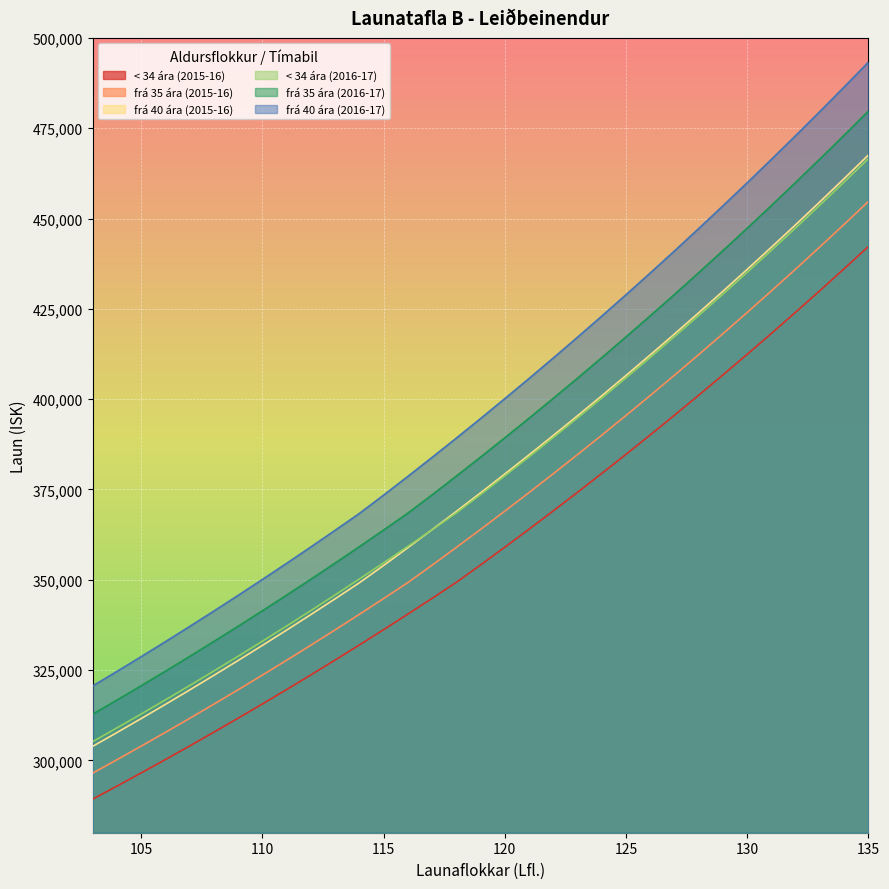

Reading left to right, what are all the values shown in this chart?

< 34 ára (2015-16): 103=289301	104=292898	105=296547	106=300254	107=304016	108=307834	109=311707	110=315638	111=319632	112=323682	113=327796	114=331970	115=336205	116=340506	117=344870	118=349300	119=354115	120=359030	121=364020	122=369084	123=374224	124=379440	125=384737	126=390110	127=395567	128=401103	129=406725	130=412427	131=418218	132=424096	133=430061	134=436115	135=442261
frá 35 ára (2015-16): 103=296494	104=300200	105=303959	106=307775	107=311650	108=315581	109=319572	110=323623	111=327734	112=331907	113=336143	114=340442	115=344806	116=349235	117=354044	118=358959	119=363946	120=369009	121=374147	122=379364	123=384658	124=390031	125=395486	126=401022	127=406641	128=412343	129=418133	130=424008	131=429973	132=436026	133=442169	134=448406	135=454735
frá 40 ára (2015-16): 103=303905	104=307720	105=311592	106=315524	107=319514	108=323564	109=327673	110=331846	111=336080	112=340379	113=344742	114=349168	115=353971	116=358884	117=363872	118=368932	119=374071	120=379286	121=384579	122=389952	123=395405	124=400940	125=406558	126=412258	127=418047	128=423922	129=429883	130=435937	131=442079	132=448314	133=454644	134=461066	135=467586
< 34 ára (2016-17): 103=305213	104=309007	105=312857	106=316768	107=320737	108=324765	109=328851	110=332998	111=337212	112=341485	113=345825	114=350228	115=354696	116=359234	117=363838	118=368512	119=373591	120=378777	121=384041	122=389384	123=394806	124=400309	125=405898	126=411566	127=417323	128=423164	129=429095	130=435110	131=441220	132=447421	133=453714	134=460101	135=466585
frá 35 ára (2016-17): 103=312801	104=316711	105=320677	106=324703	107=328791	108=332938	109=337148	110=341422	111=345759	112=350162	113=354631	114=359166	115=363770	116=368443	117=373516	118=378702	119=383963	120=389304	121=394725	122=400229	123=405814	124=411483	125=417238	126=423078	127=429006	128=435022	129=441130	130=447328	131=453622	132=460007	133=466488	134=473068	135=479745
frá 40 ára (2016-17): 103=320620	104=324645	105=328730	106=332878	107=337087	108=341360	109=345695	110=350098	111=354564	112=359100	113=363703	114=368372	115=373439	116=378623	117=383885	118=389223	119=394645	120=400147	121=405731	122=411399	123=417152	124=422992	125=428919	126=434932	127=441040	128=447238	129=453527	130=459914	131=466393	132=472971	133=479649	134=486425	135=493303